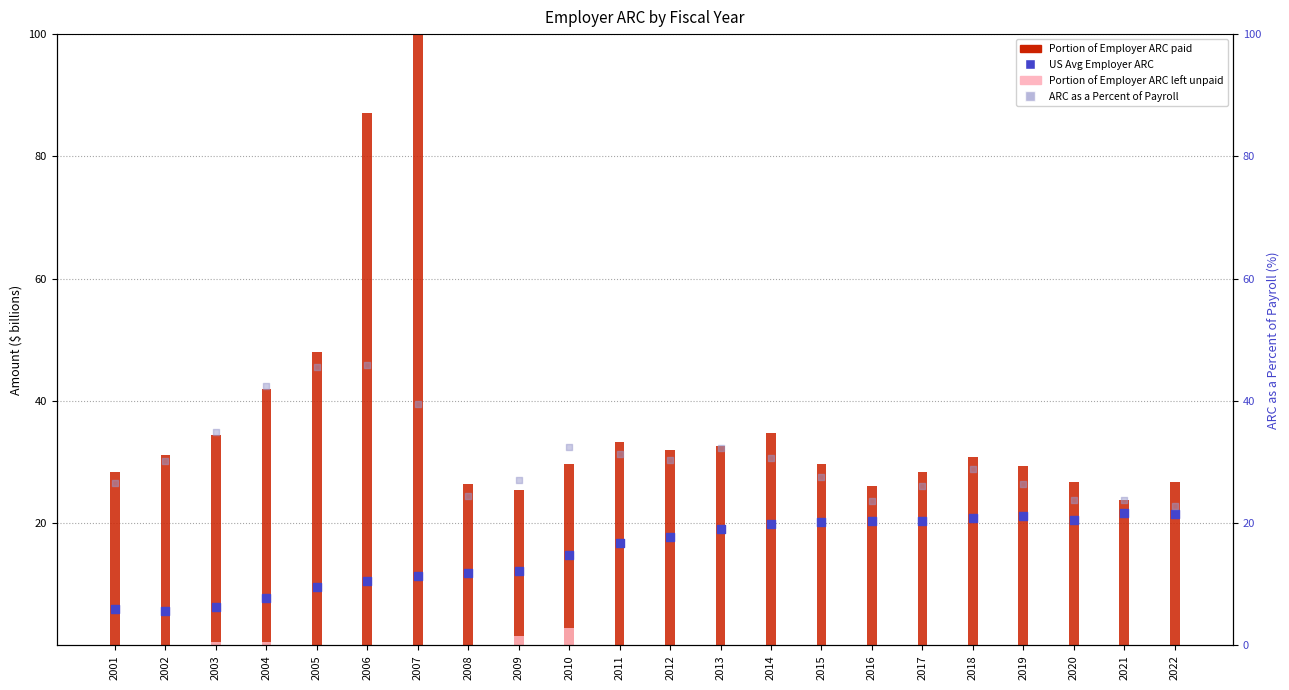

At which category is the sum across all series the highest?

2006